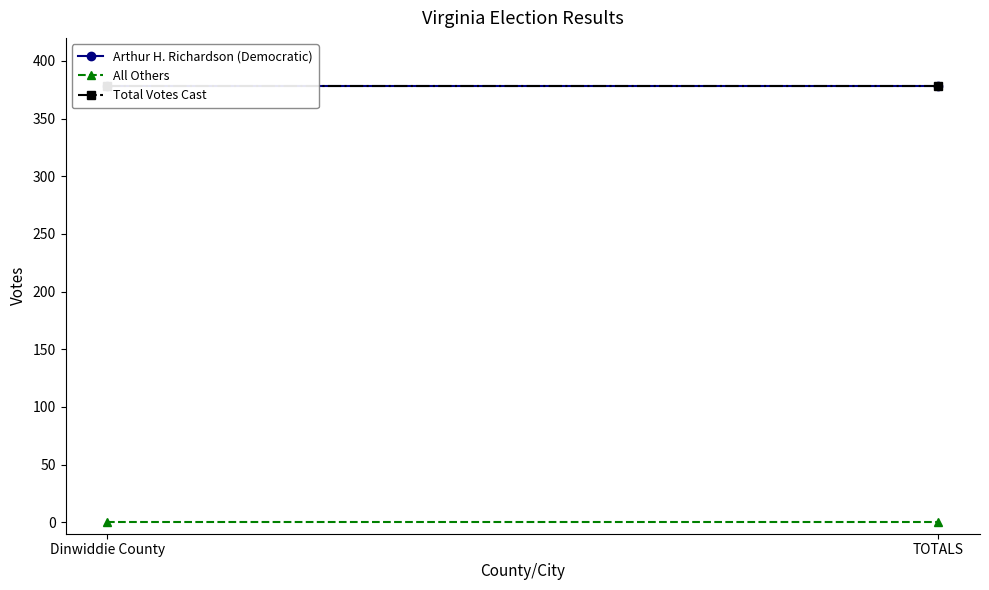

Reading left to right, what are all the values shown in this chart?

Arthur H. Richardson (Democratic): 378	378
All Others: 0	0
Total Votes Cast: 378	378